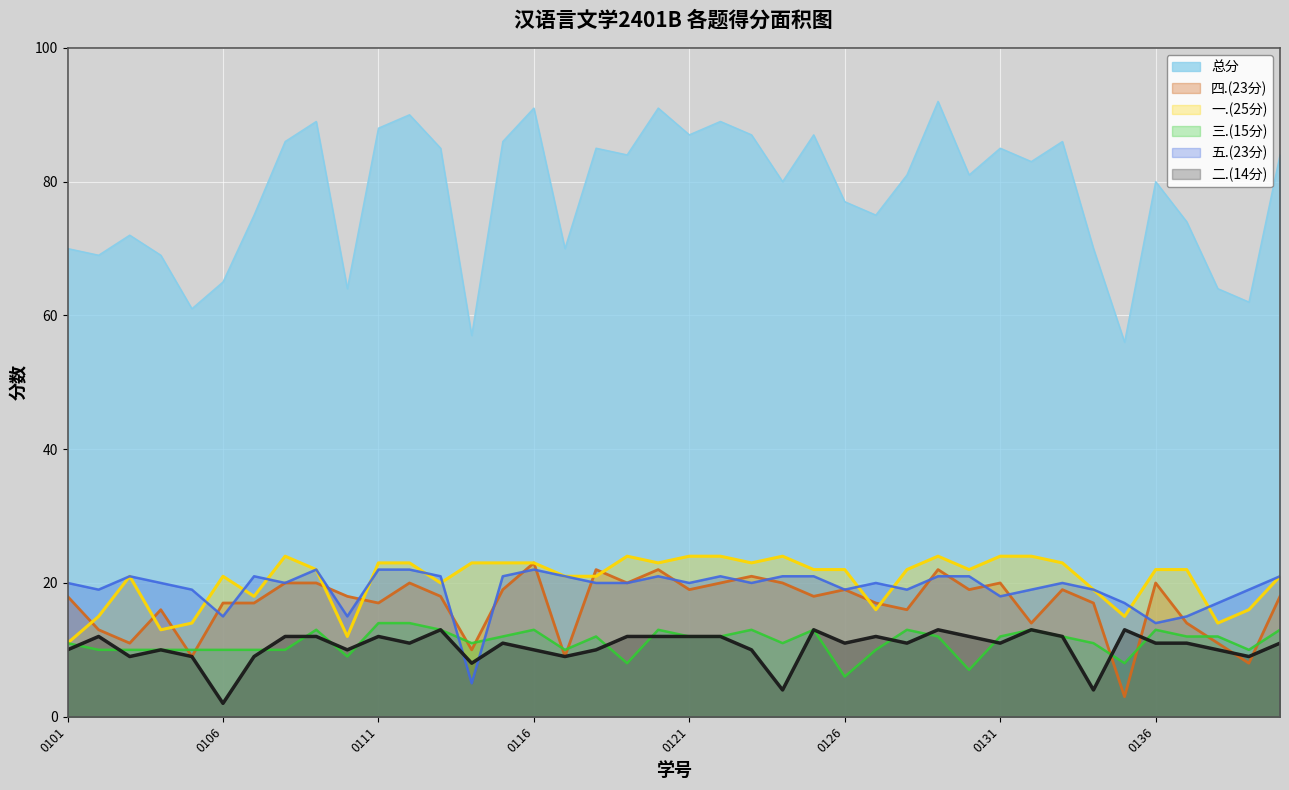

List the series in order of their peak value, highest first.

总分, 一.(25分), 四.(23分), 五.(23分), 三.(15分), 二.(14分)